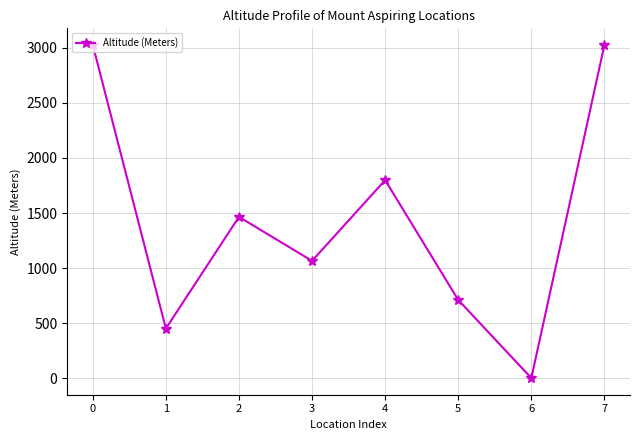

What is the value of the 5th point from the left?

1799